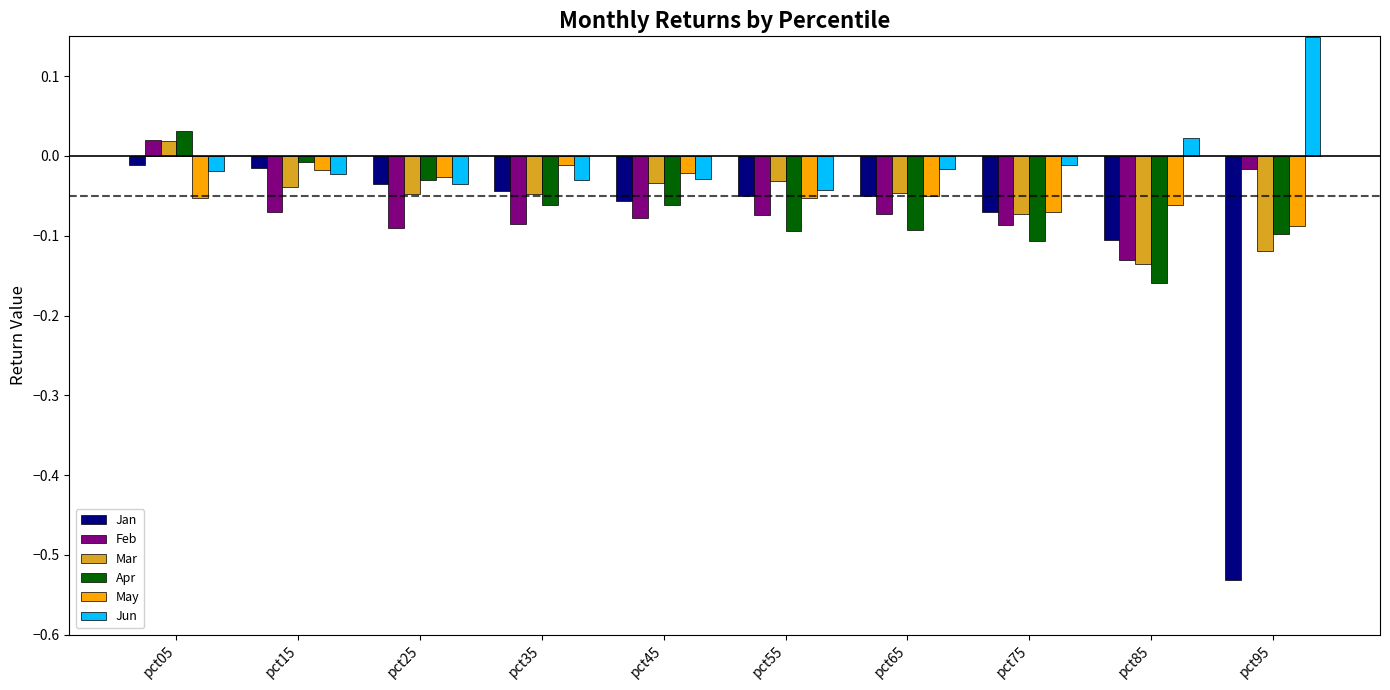

True or false: May has a value of -0.0 at pct45.

True